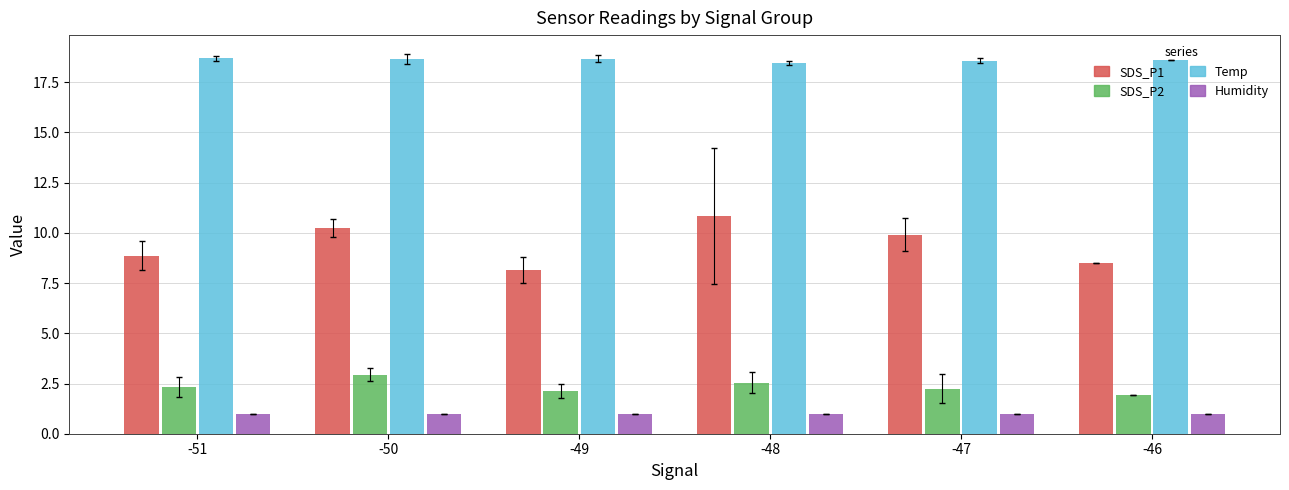

What is the approximate value of SDS_P1 at -49?

8.2